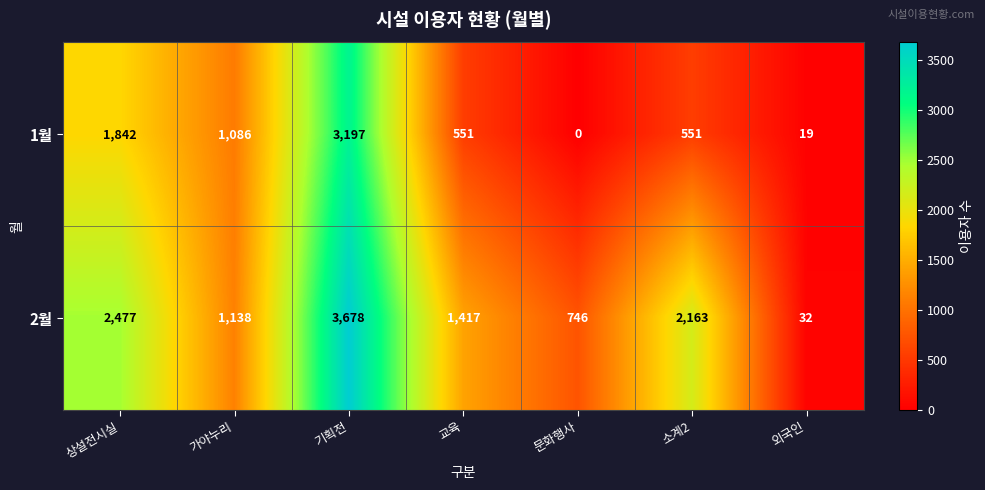

Rank the series by their average value, from highest to lowest.

2월, 1월